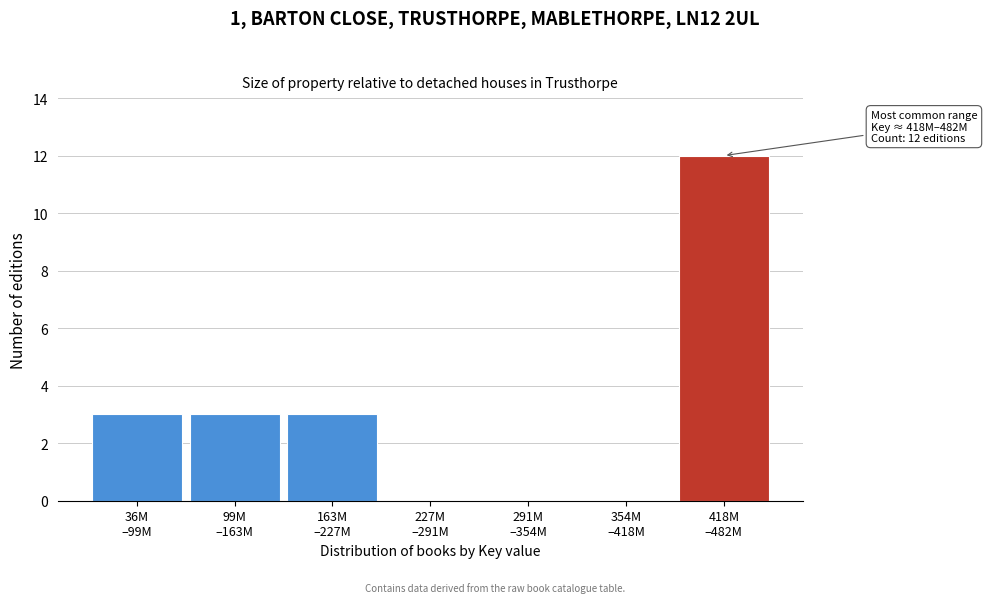

What is the sum of all values?

21